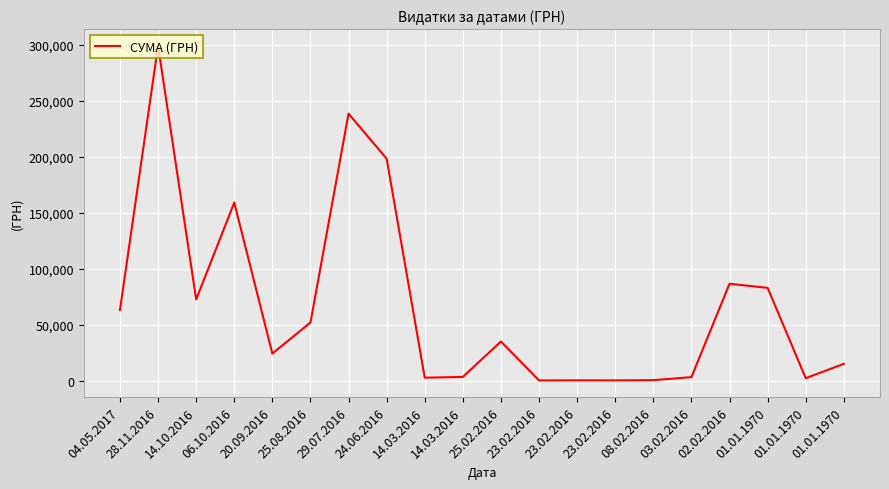

What is the change in value from 23.02.2016 to 03.02.2016?

+2863.9